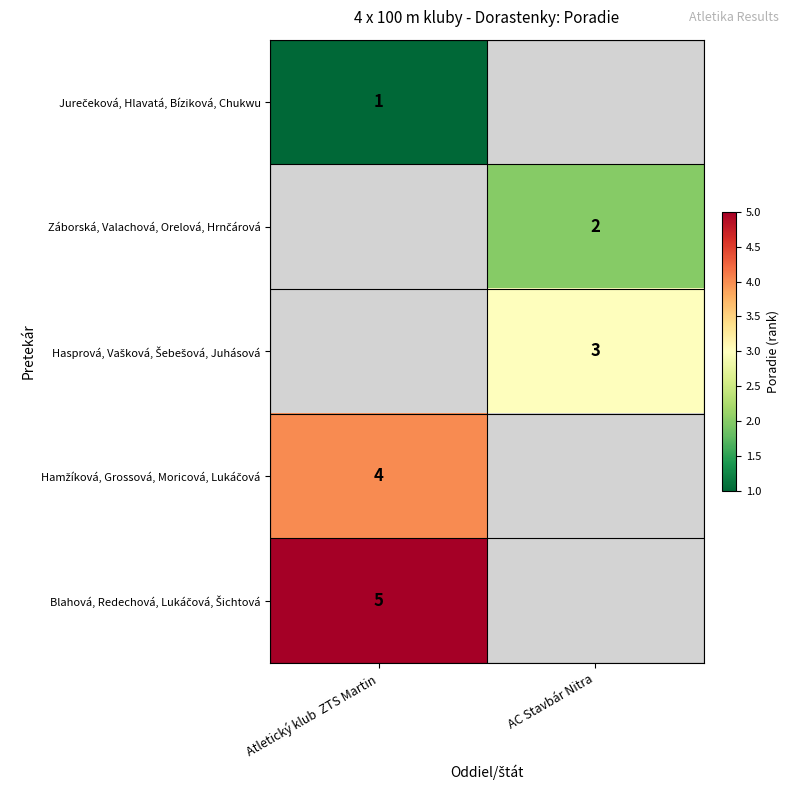

Rank the series by their average value, from lowest to highest.

Jurečeková, Hlavatá, Bíziková, Chukwu, Záborská, Valachová, Orelová, Hrnčárová, Hasprová, Vašková, Šebešová, Juhásová, Hamžíková, Grossová, Moricová, Lukáčová, Blahová, Redechová, Lukáčová, Šichtová